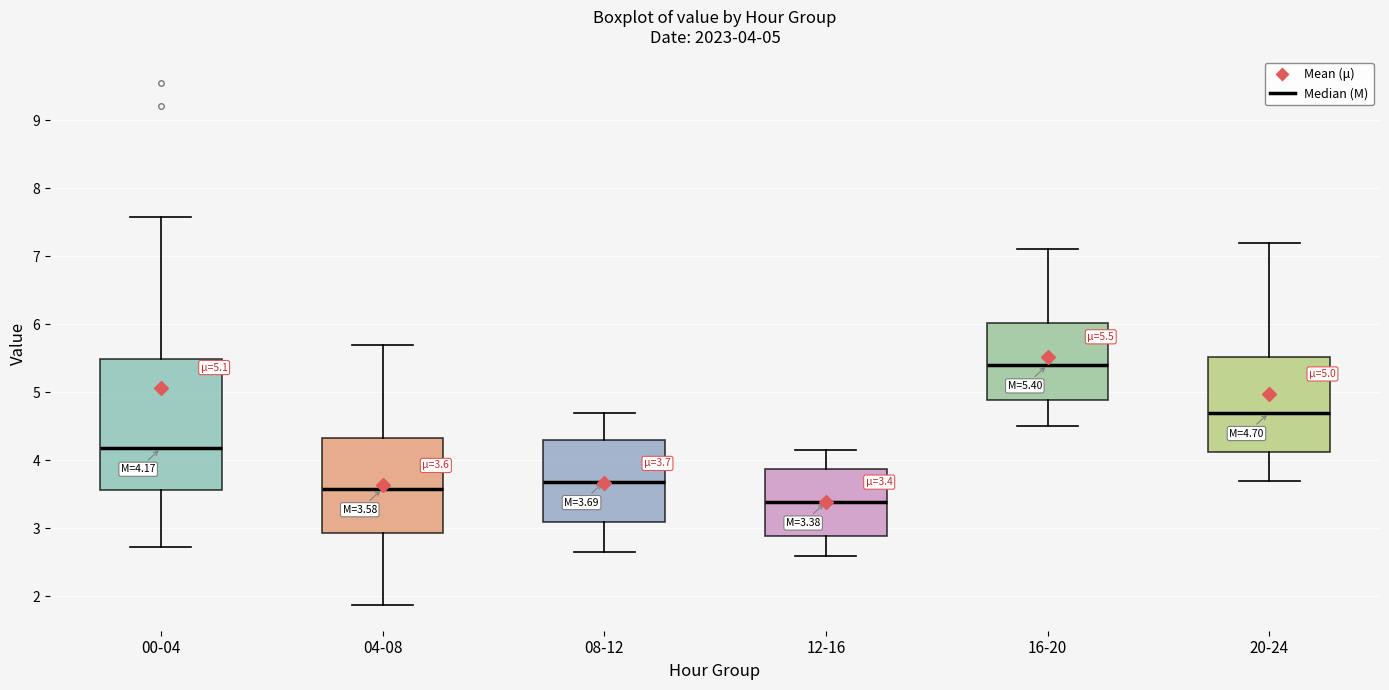

Which box is the tallest, from its lower edge to its upper edge?

00-04